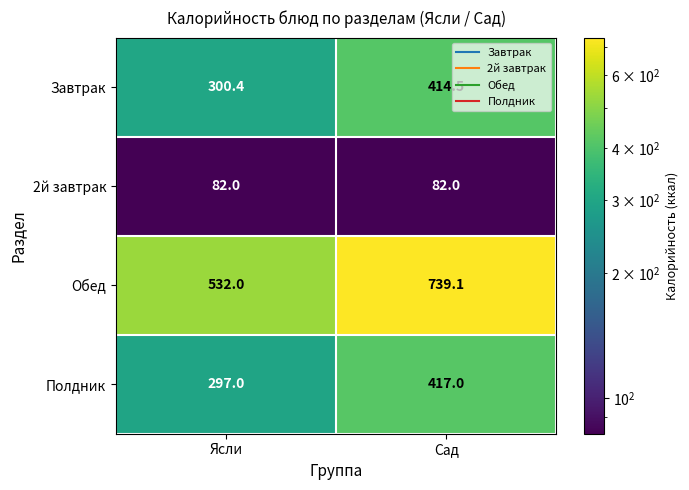

At how many categories does at least one series exceed 123?

2